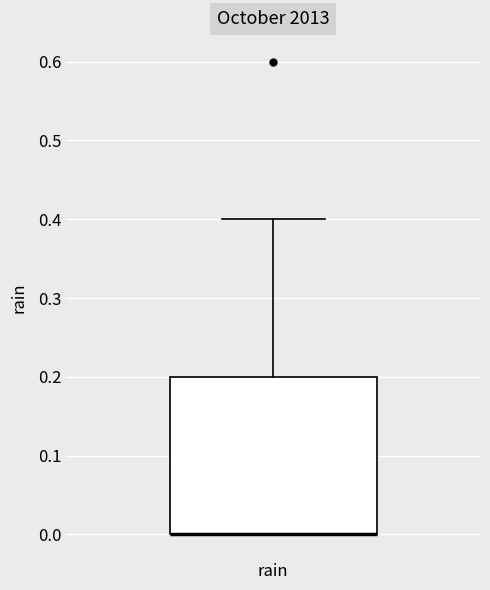

Where does the upper whisker of the box for rain end on the y-axis? The values are not printed on the chart, so give them approximately, as read against the axis.

0.4